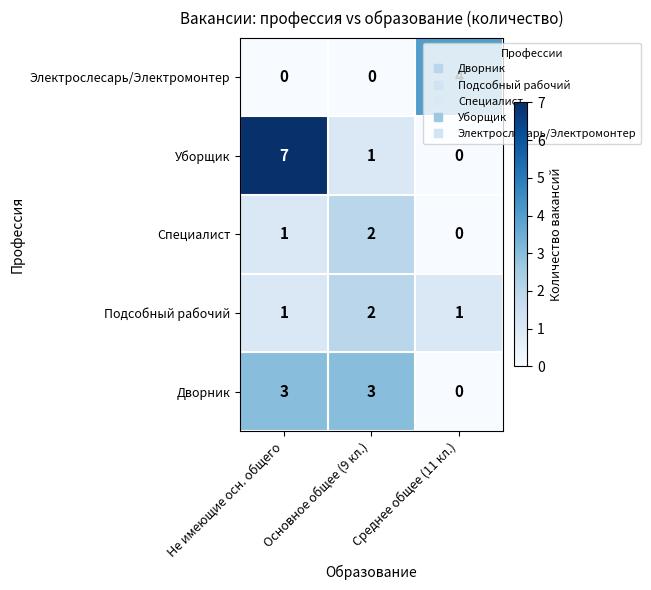

Count the number of categories in the chart.

3